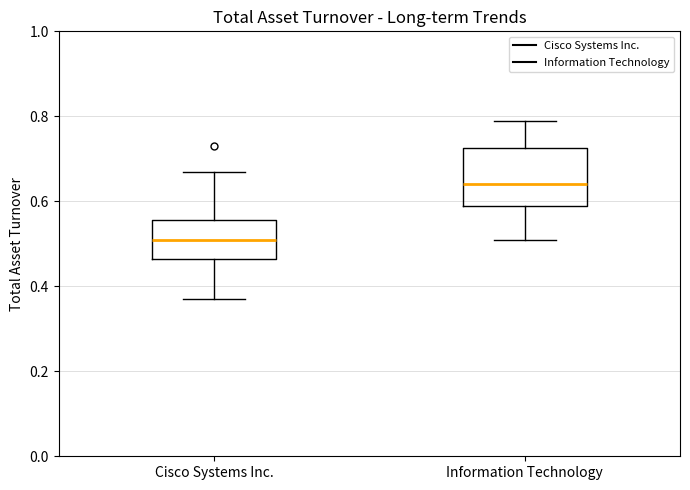

Which box is the tallest, from its lower edge to its upper edge?

Information Technology